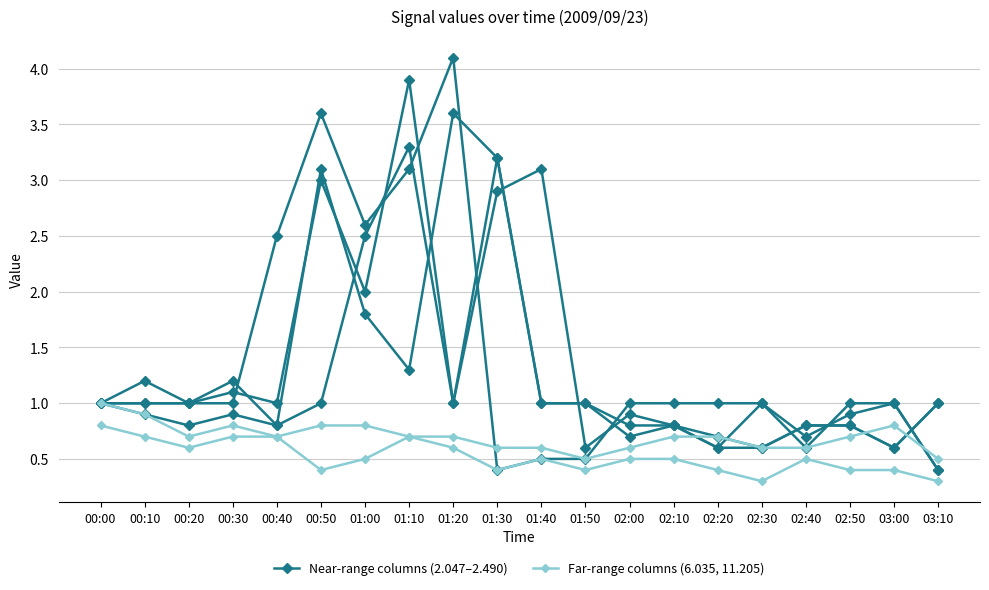

True or false: Col 6.035 (far) and Col 2.047 (near) intersect in this chart.

False